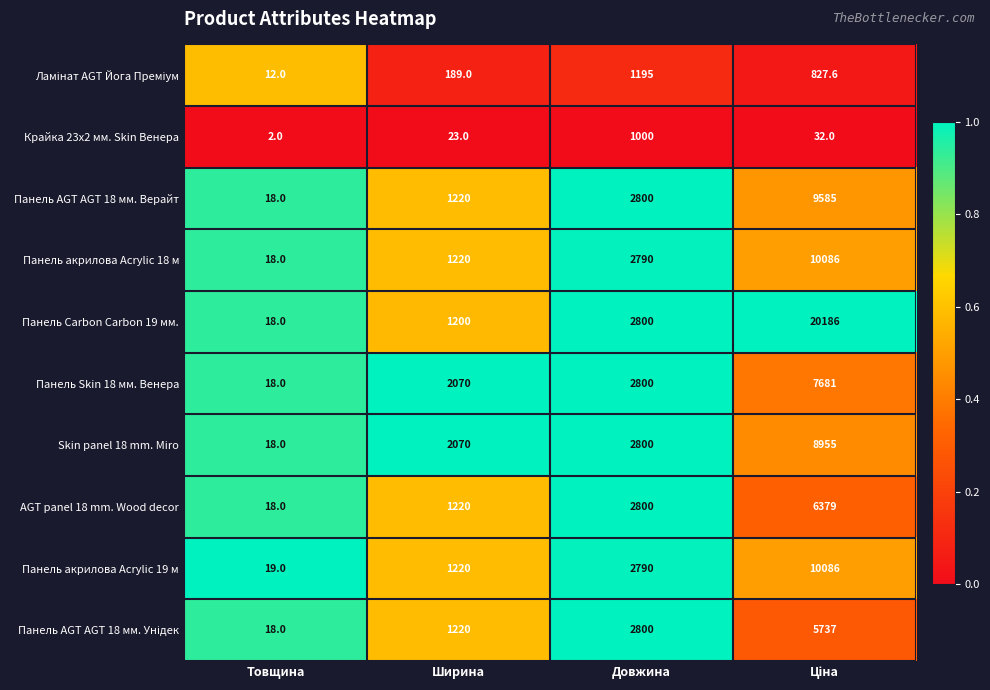

Which series has the largest total across all categories?

Панель Carbon Carbon 19 мм.